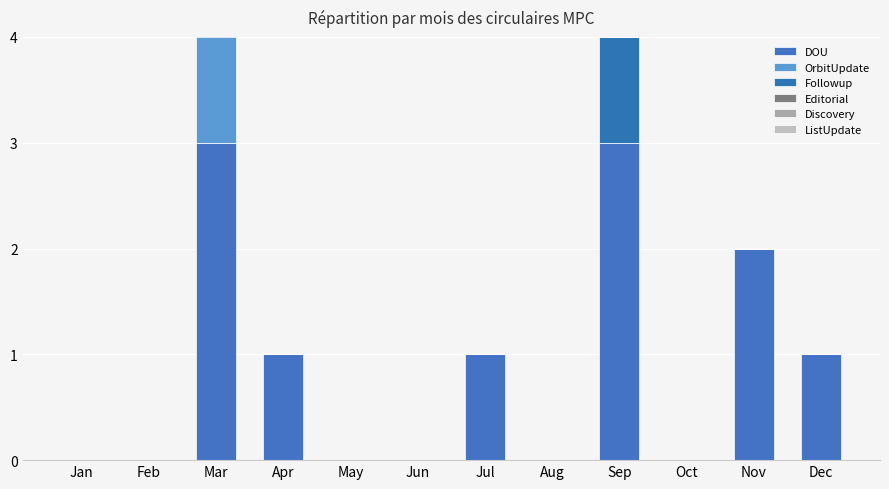

Between Jan and Feb, which is larger?

Jan